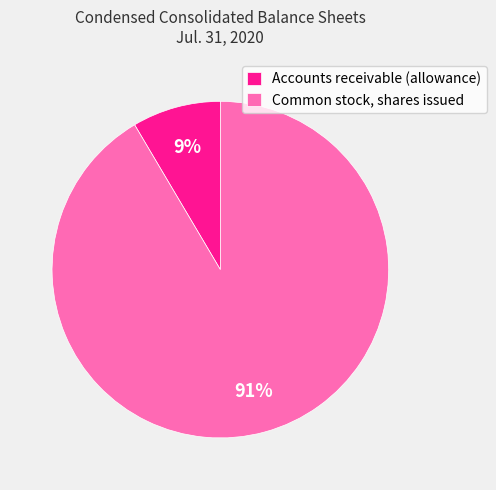

Which category has the biggest portion of the pie?

Common stock, shares issued